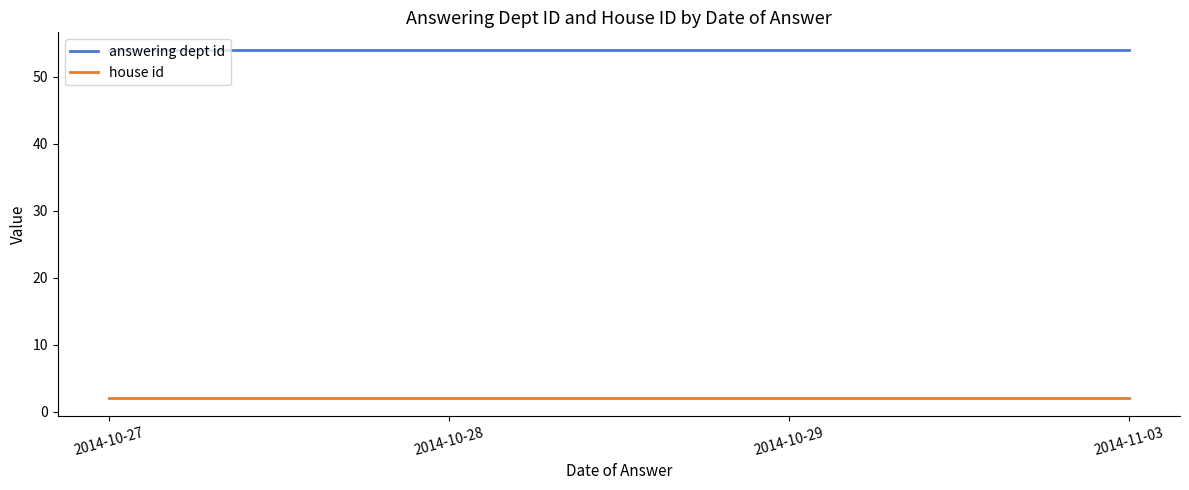

Does the chart display data point markers on the line(s)?

No